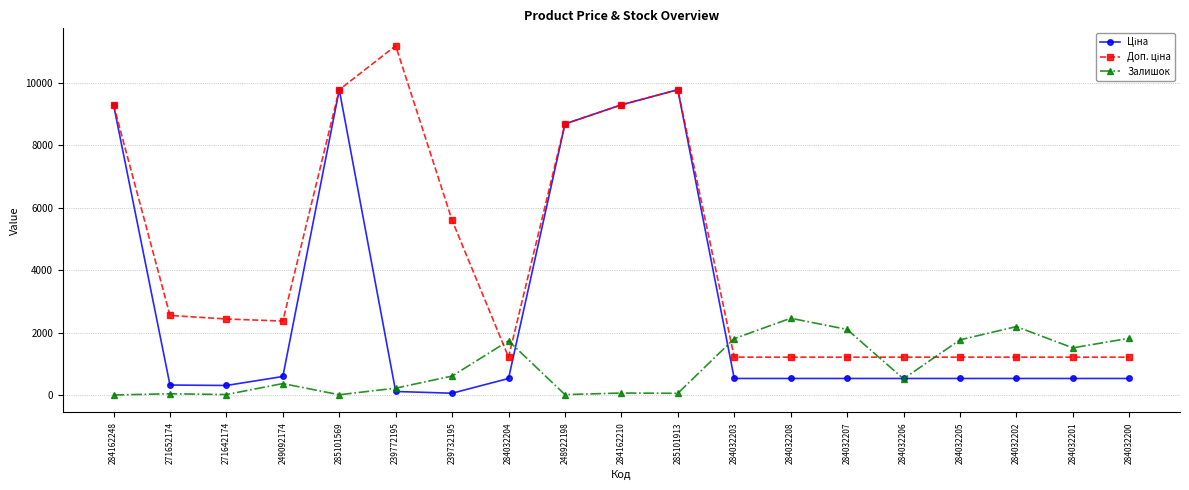

What is the total value across all series at 284162248?

18580.9